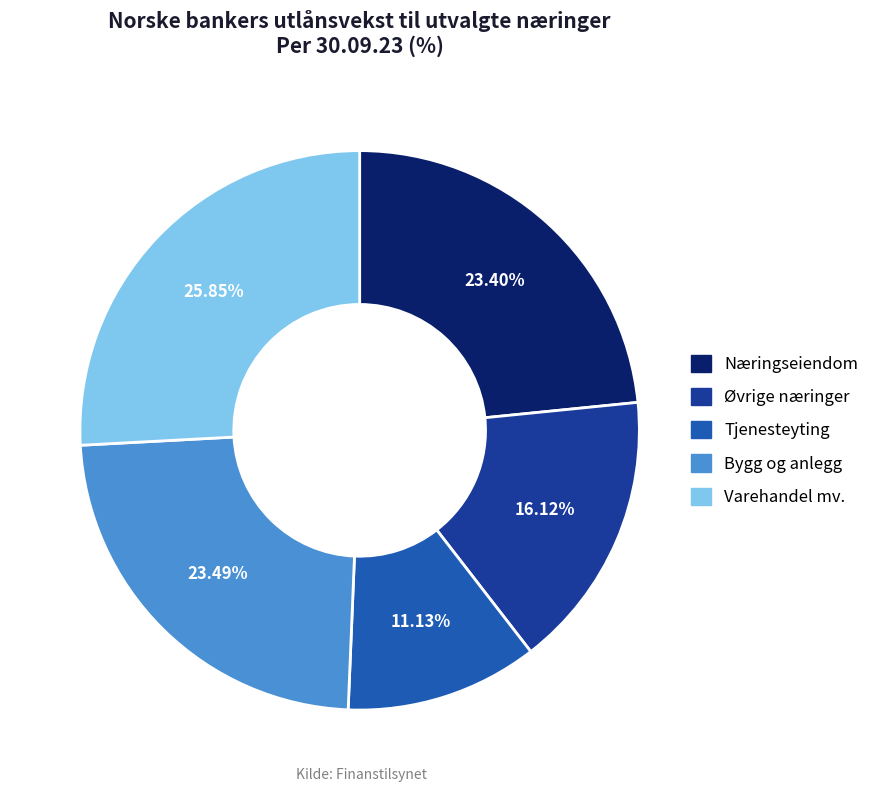

Is the sum of Varehandel mv. and Tjenesteyting greater than half?

No